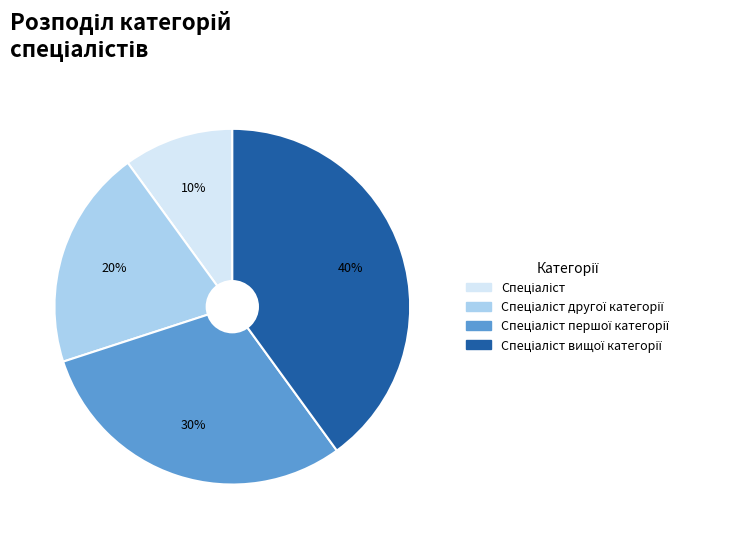

To the nearest percent, what is the average slice percentage?

25%